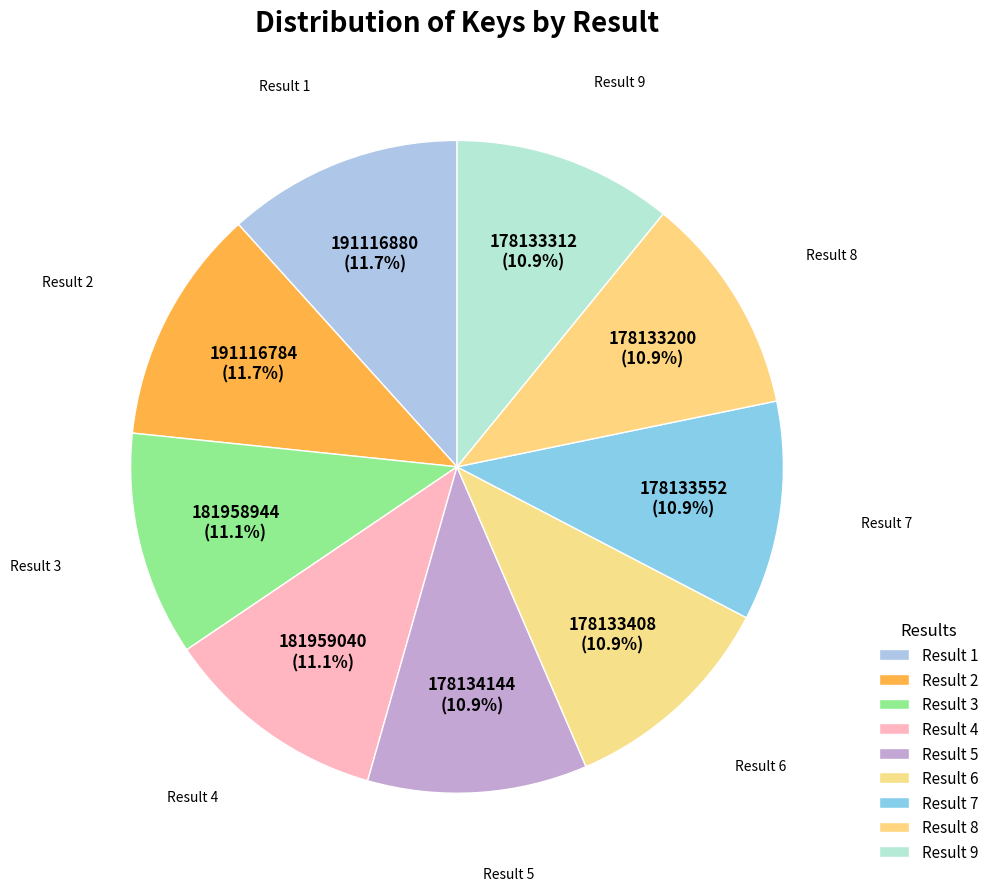

How many segments does this pie chart have?

9